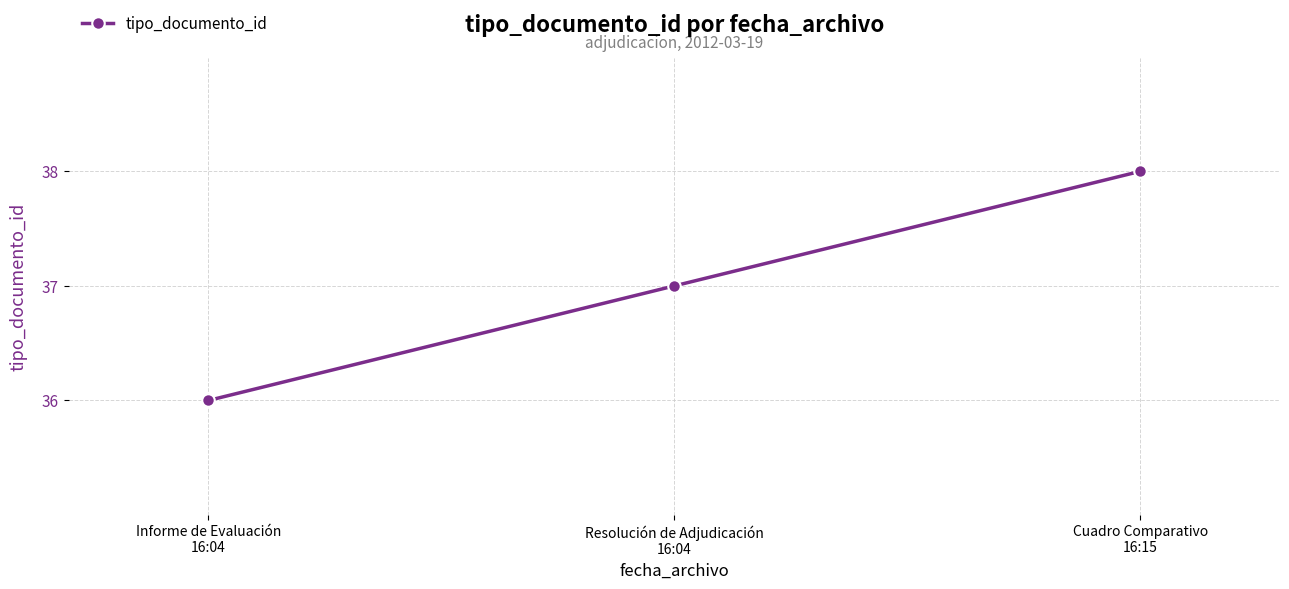

How many values are between 36 and 38?

3